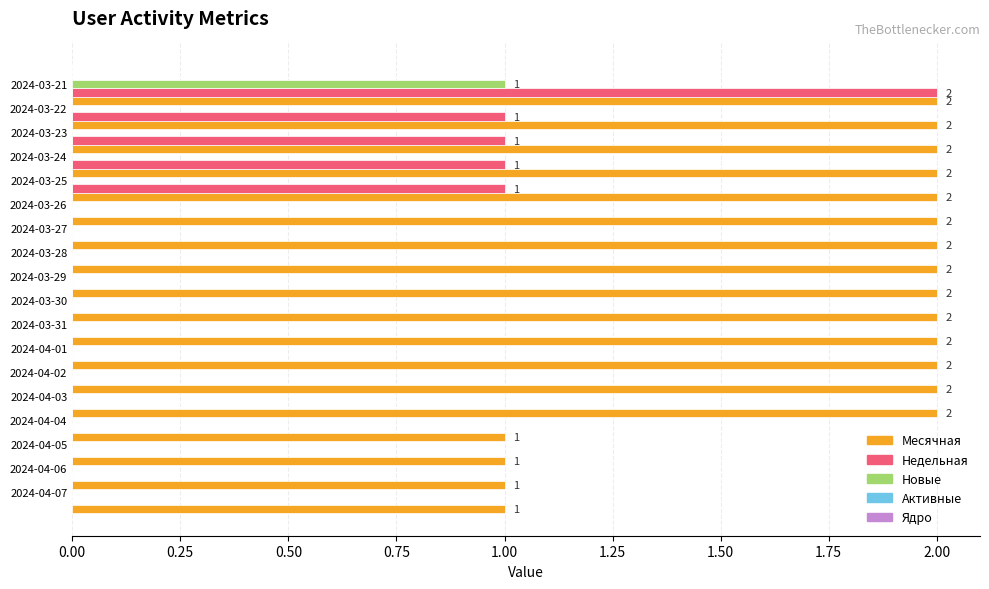

Count the number of categories in the chart.

18